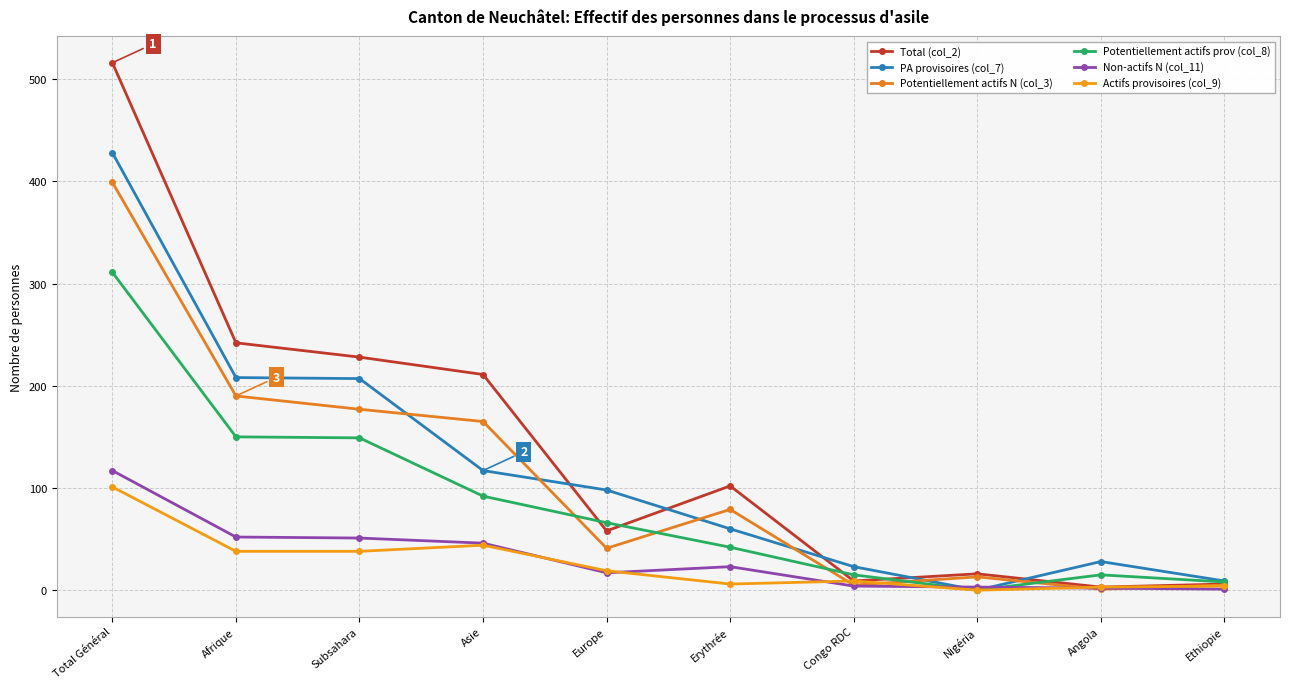

How many lines are shown in the chart?

6